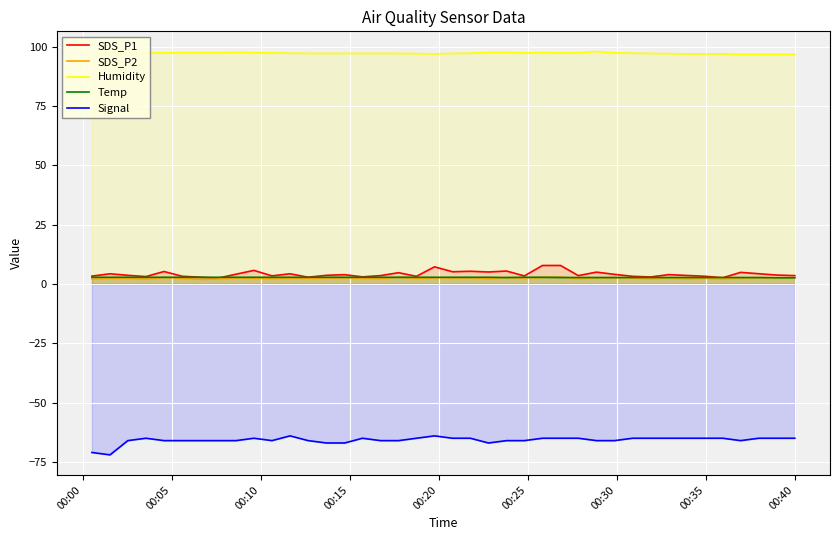

Which series has the largest total across all categories?

Humidity